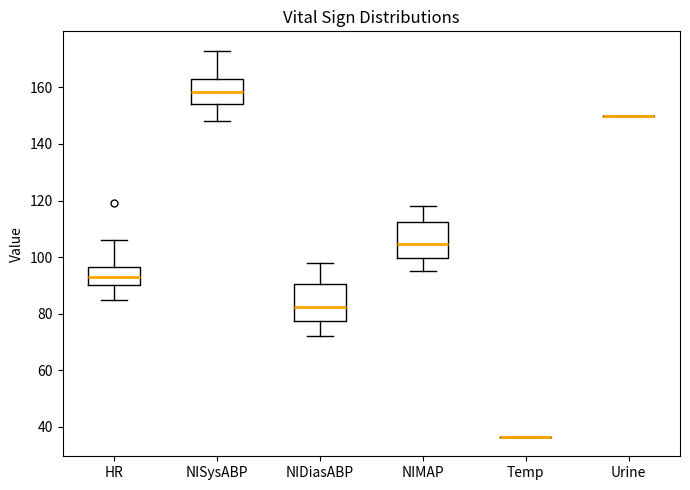

Reading left to right, read every box against the y-axis: the position of its median line, the range the box covers, and the ends of its whiskers. The values are not printed on the chart, so give them approximately, as read against the axis.

HR: median 94, box 90 to 96, whiskers 86 to 106
NISysABP: median 158, box 154 to 164, whiskers 148 to 174
NIDiasABP: median 82, box 78 to 90, whiskers 72 to 98
NIMAP: median 104, box 100 to 112, whiskers 96 to 118
Temp: box collapsed to a line at 36, whiskers 36 to 36
Urine: box collapsed to a line at 150, whiskers 150 to 150